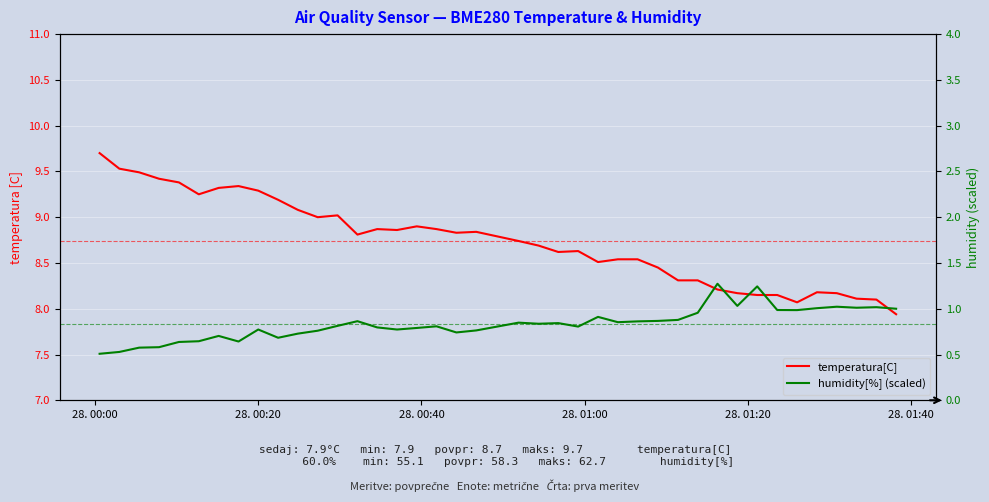

Which category has the highest value across all series?

28. 00:00